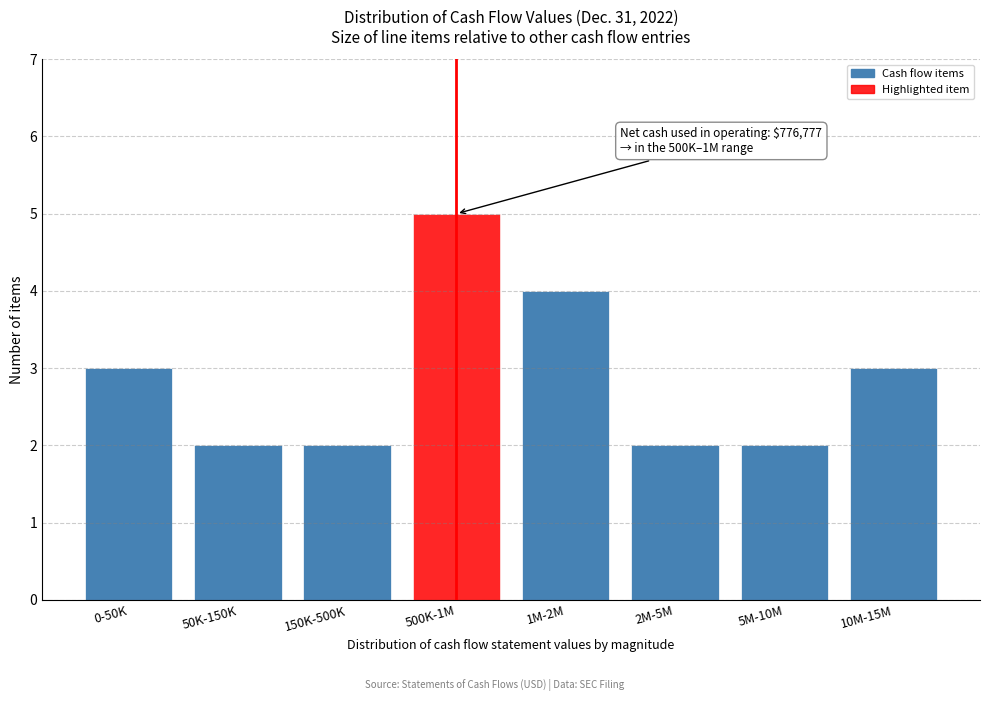

Reading left to right, transcribe all the data shown in this chart.

3	2	2	5	4	2	2	3